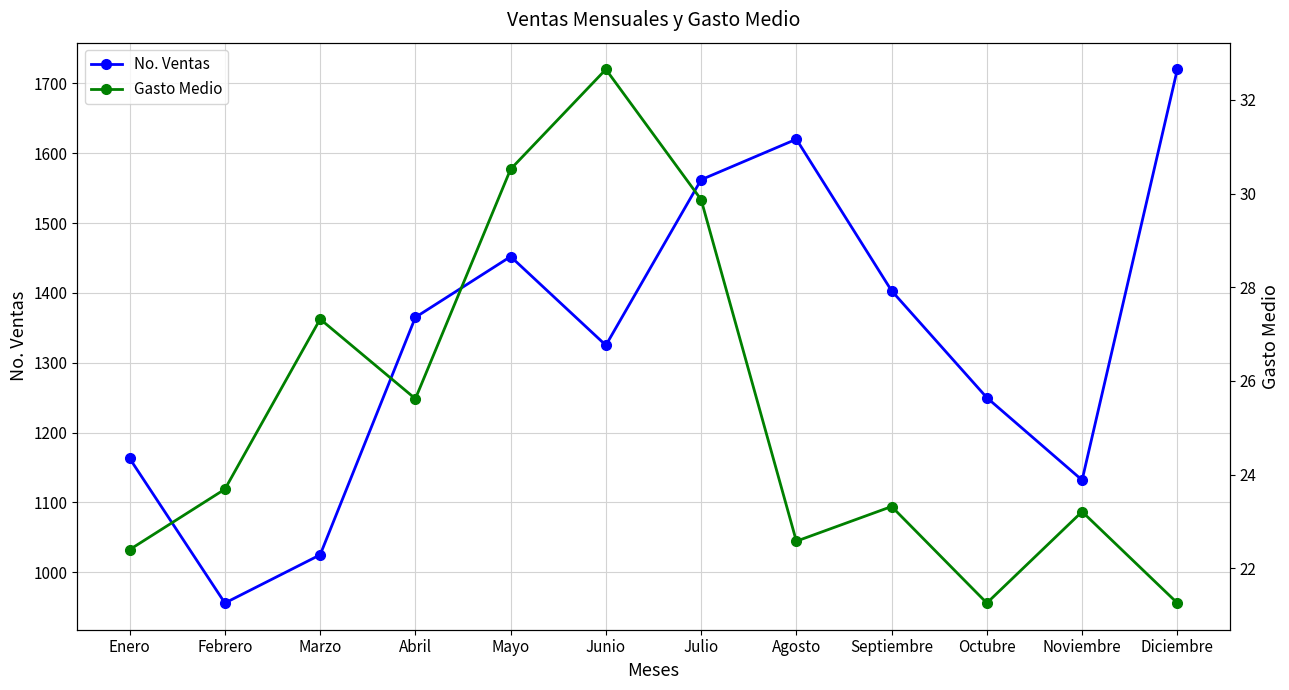

In Gasto Medio, how many points are lower than both neighbors (excluding endpoints)?

3